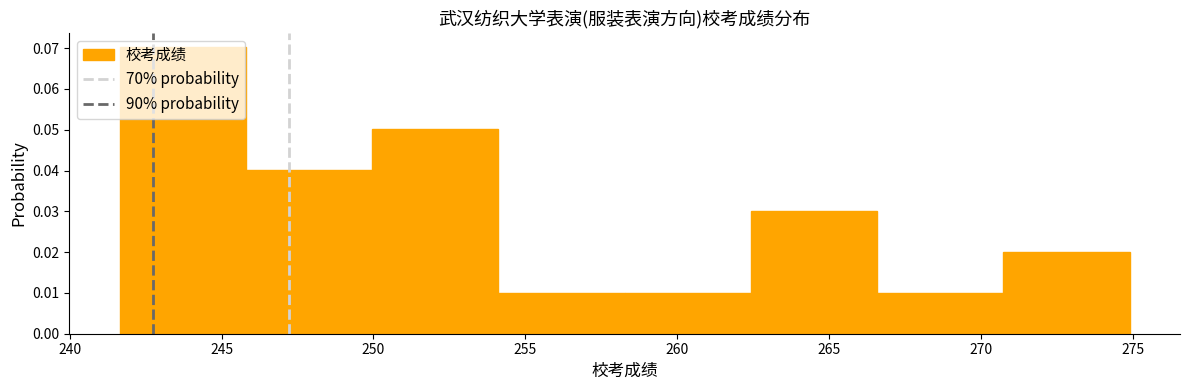

Reading left to right, list every bar in this chart as the range it spans on the x-axis followed by its height. Neither the bar edges nor the heights are printed on the chart, so give them approximately, as read against the axes.

241.5 to 246.0: 0.07
246.0 to 250.0: 0.04
250.0 to 254.0: 0.05
254.0 to 258.5: 0.01
258.5 to 262.5: 0.01
262.5 to 266.5: 0.03
266.5 to 270.5: 0.01
270.5 to 275.0: 0.02